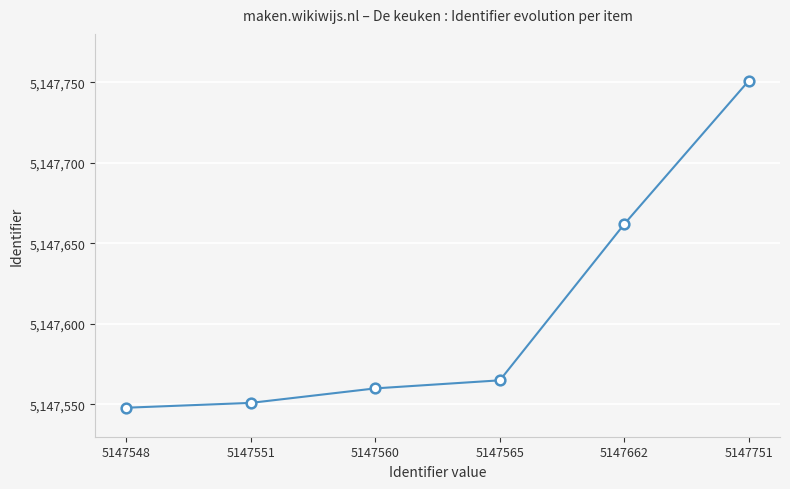

What is the change in value from 5147548 to 5147751?

+203